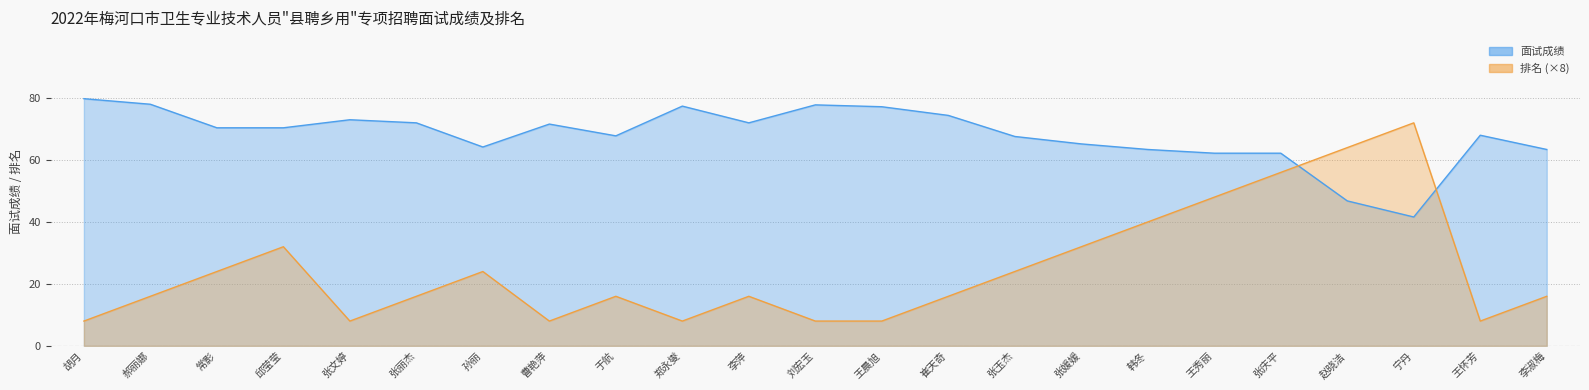

What is the label of the 7th point from the left?

孙丽